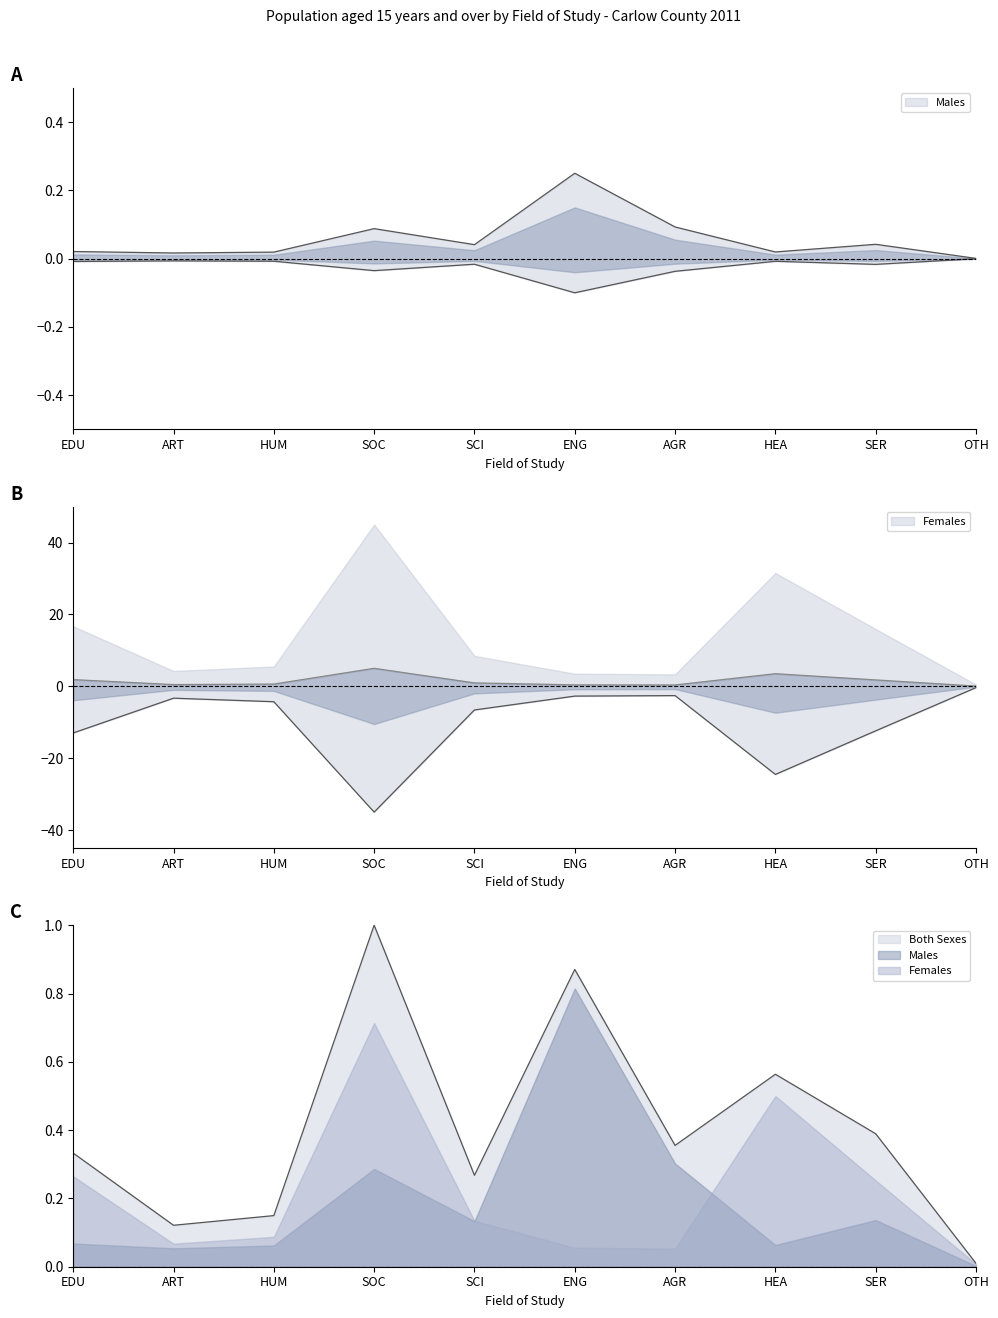

How many categories are shown in the chart?

10